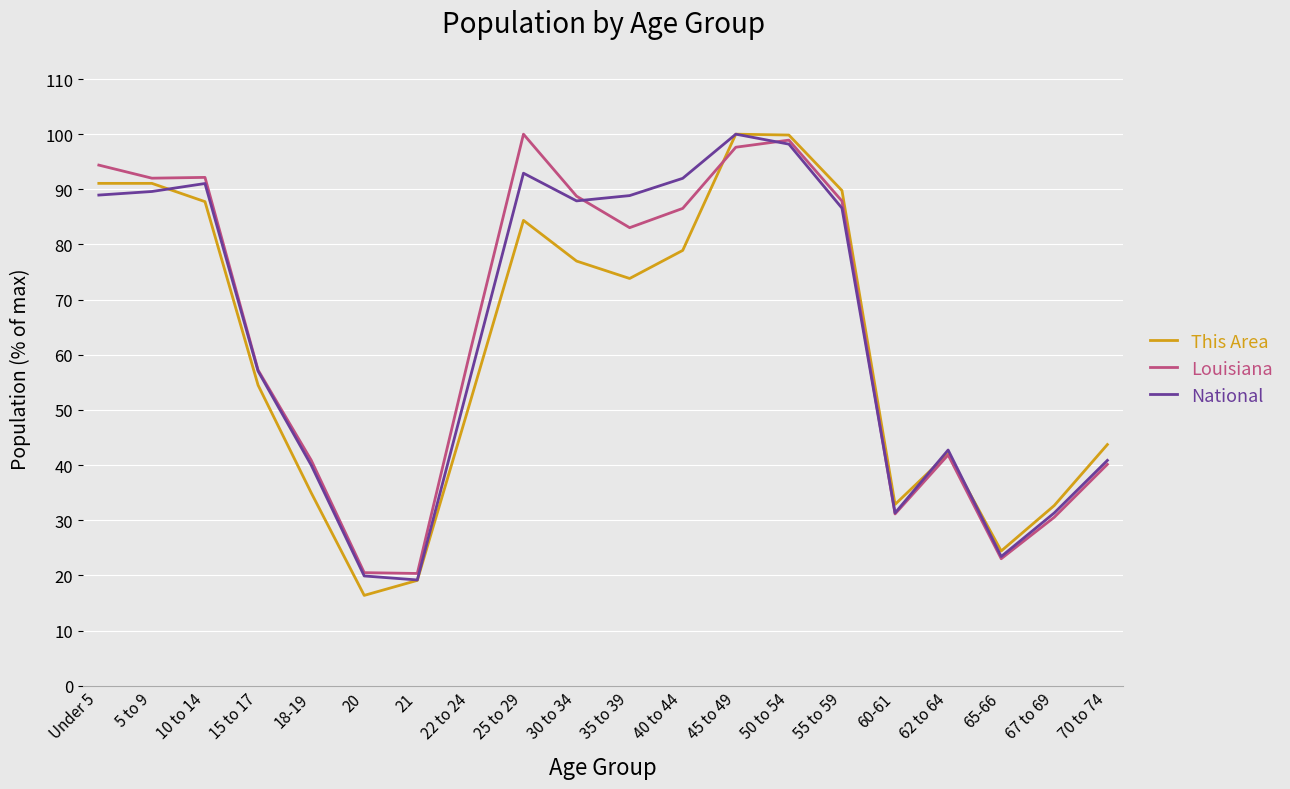

At which label does This Area reach its minimum?

20